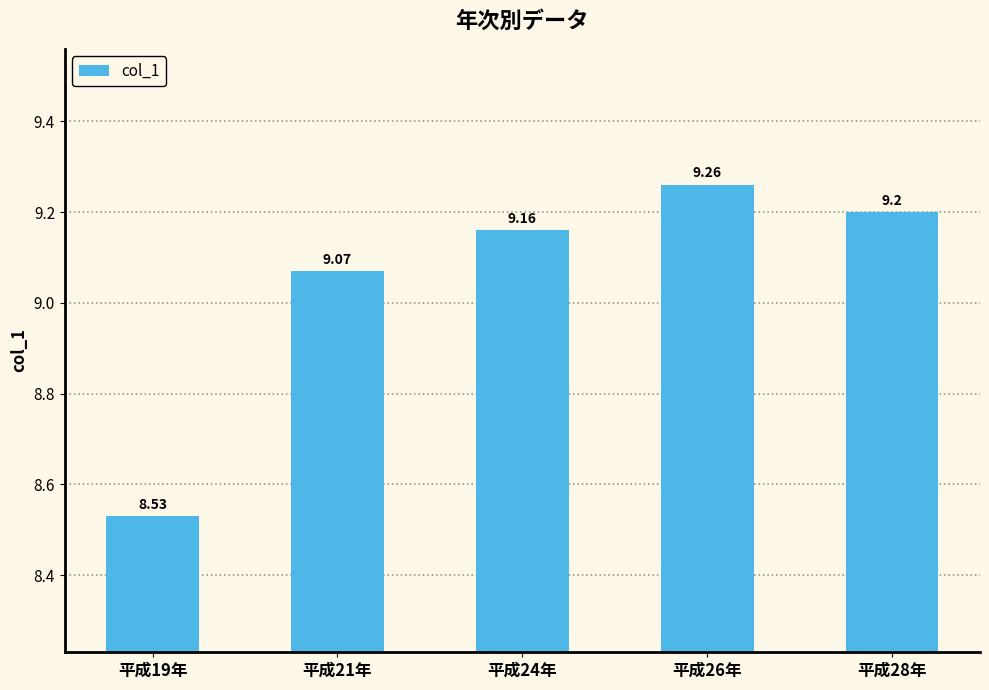

Reading left to right, list all the values displayed in this chart.

平成19年=8.5	平成21年=9.1	平成24年=9.2	平成26年=9.3	平成28年=9.2